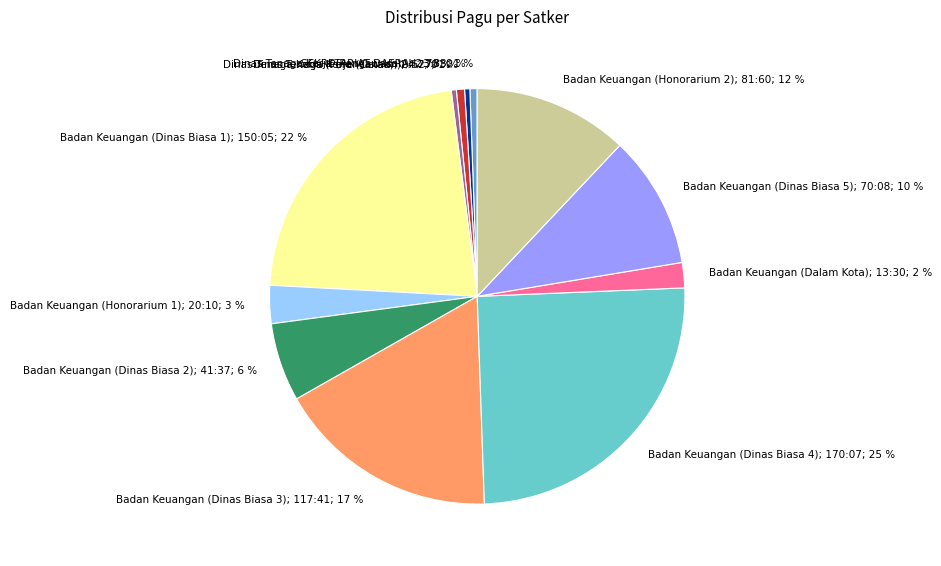

Which has a higher value, Badan Keuangan (Honorarium 1); 20:10; 3 % or Dinas Tenaga Kerja (Perencanaan); 4:27; 1 %?

Badan Keuangan (Honorarium 1); 20:10; 3 %